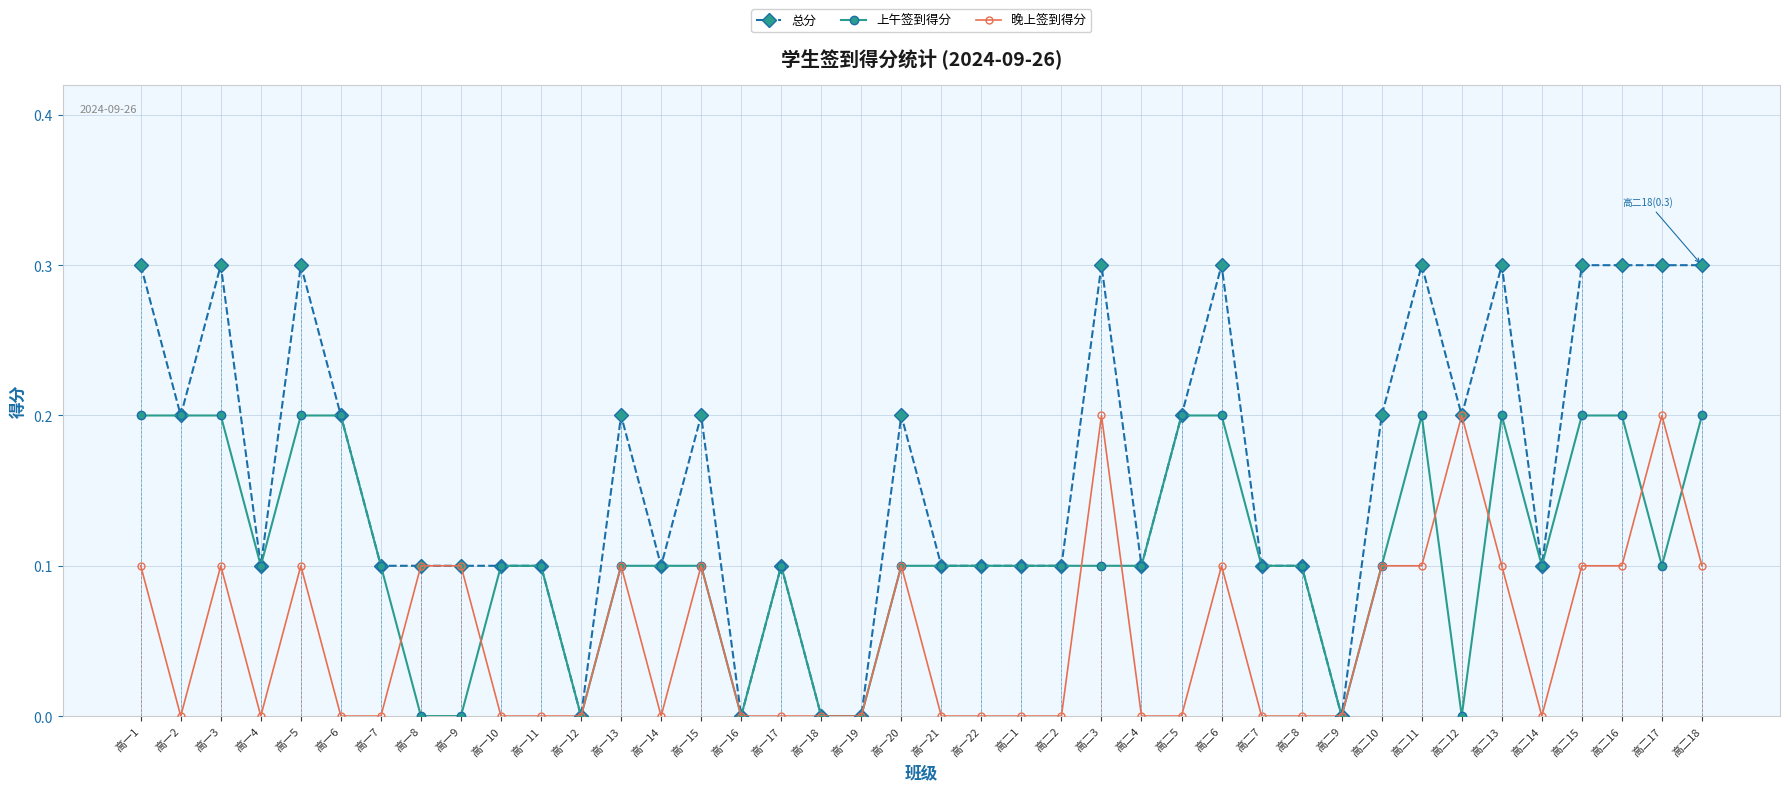

List the series in order of their overall mean, highest first.

总分, 上午签到得分, 晚上签到得分